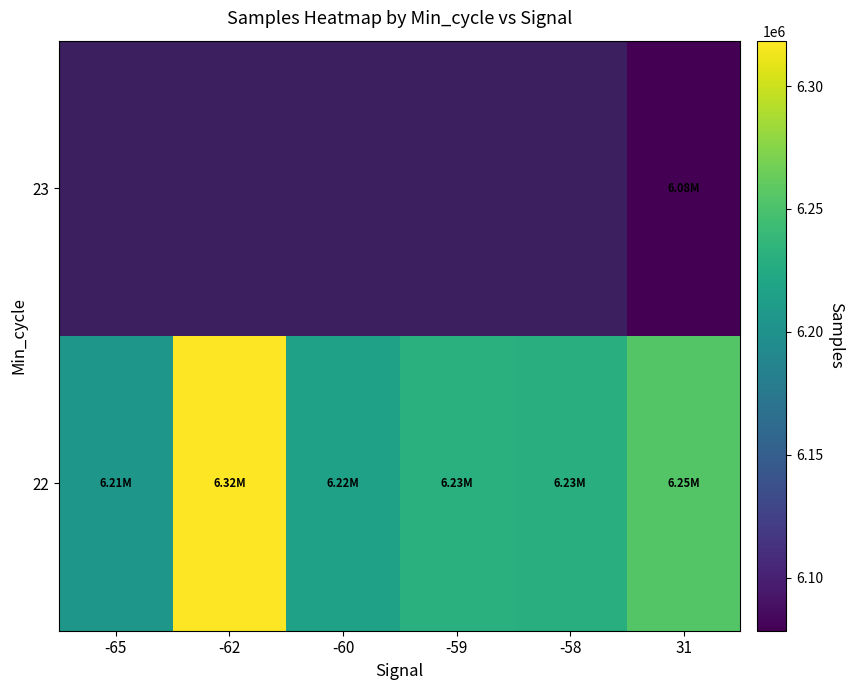

What is the minimum value shown in the chart?

6078396.8